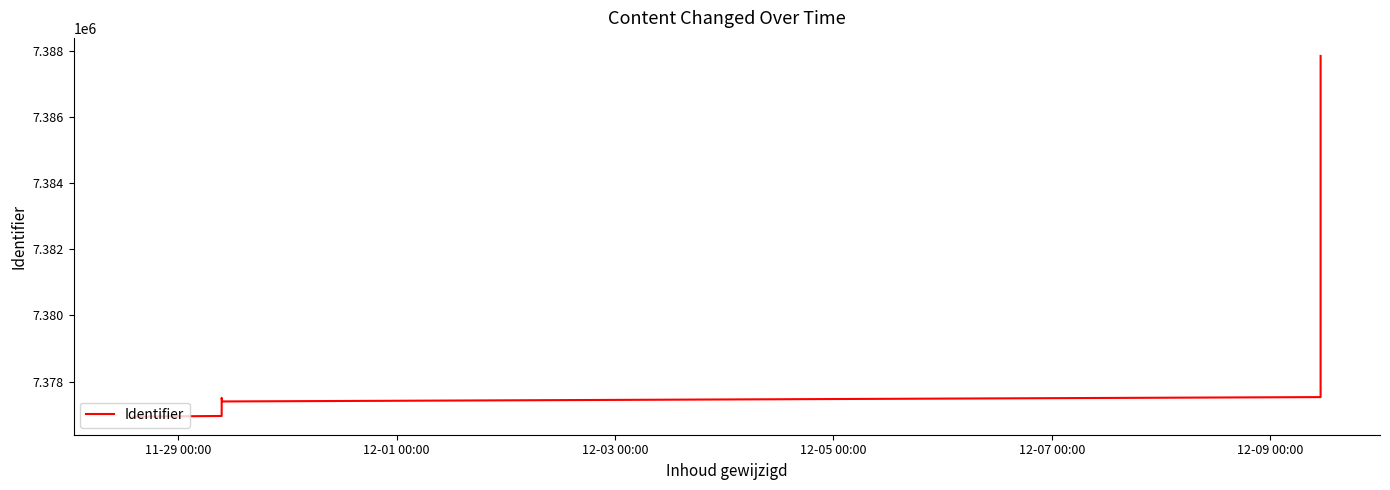

How many interior local valleys (lower than both neighbors) does the data have?

1